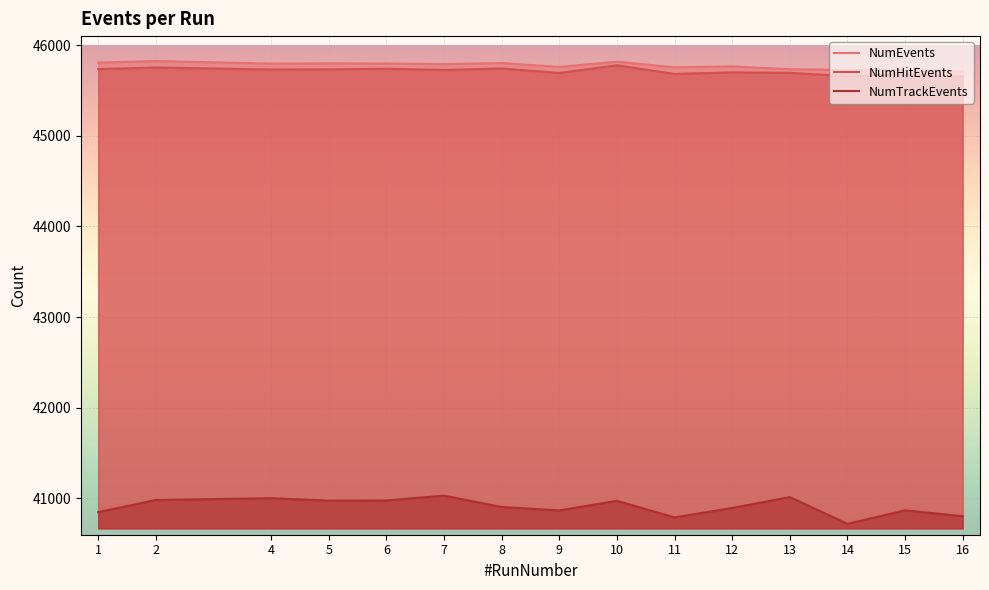

Where is NumEvents nearest to the value 45767?

12